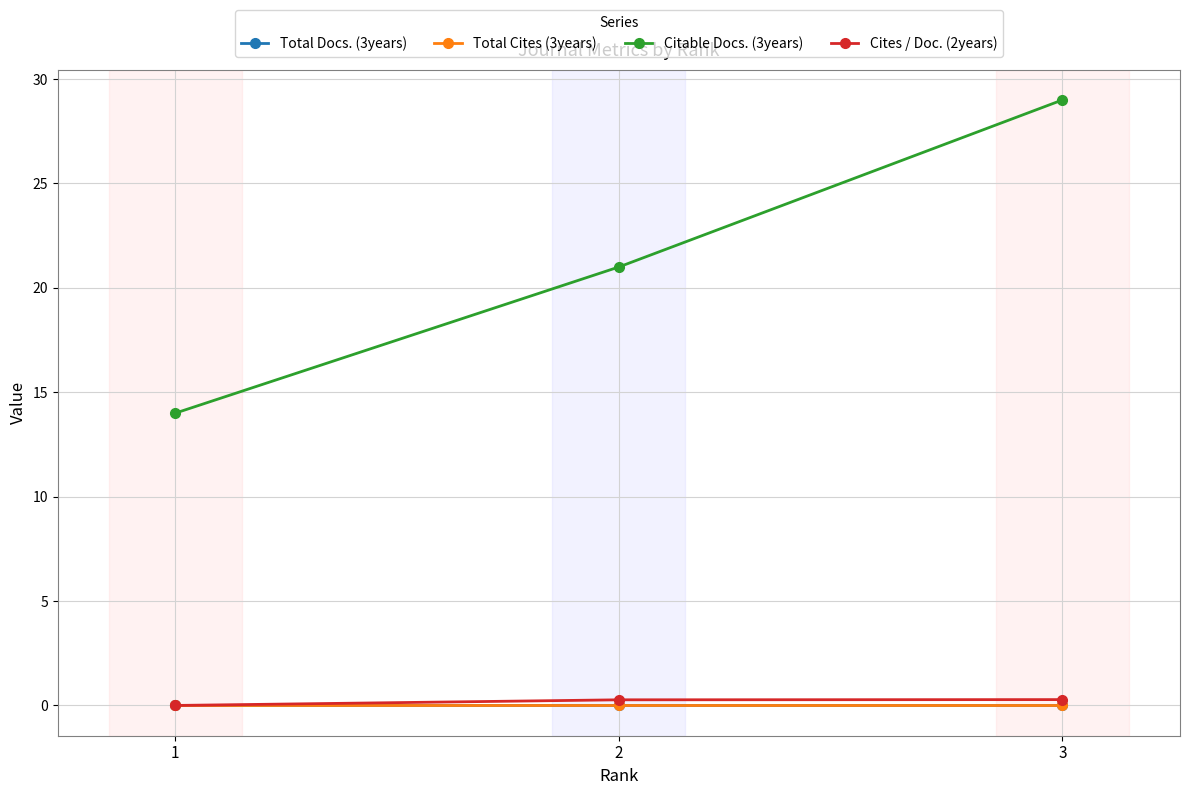

What is the difference between the highest and lowest values at 3?

29.0